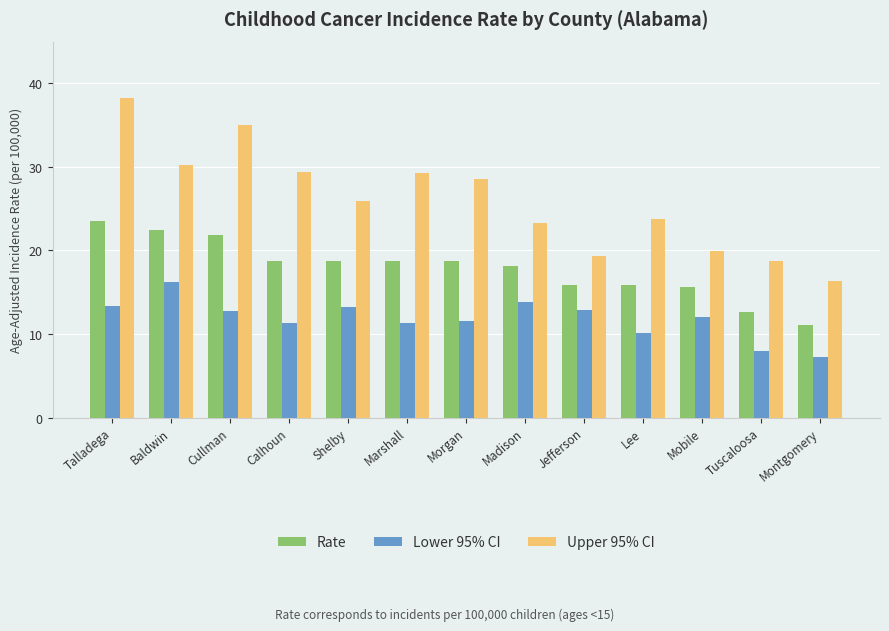

Is it true that Upper 95% CI equals 41.0 at Morgan?

False